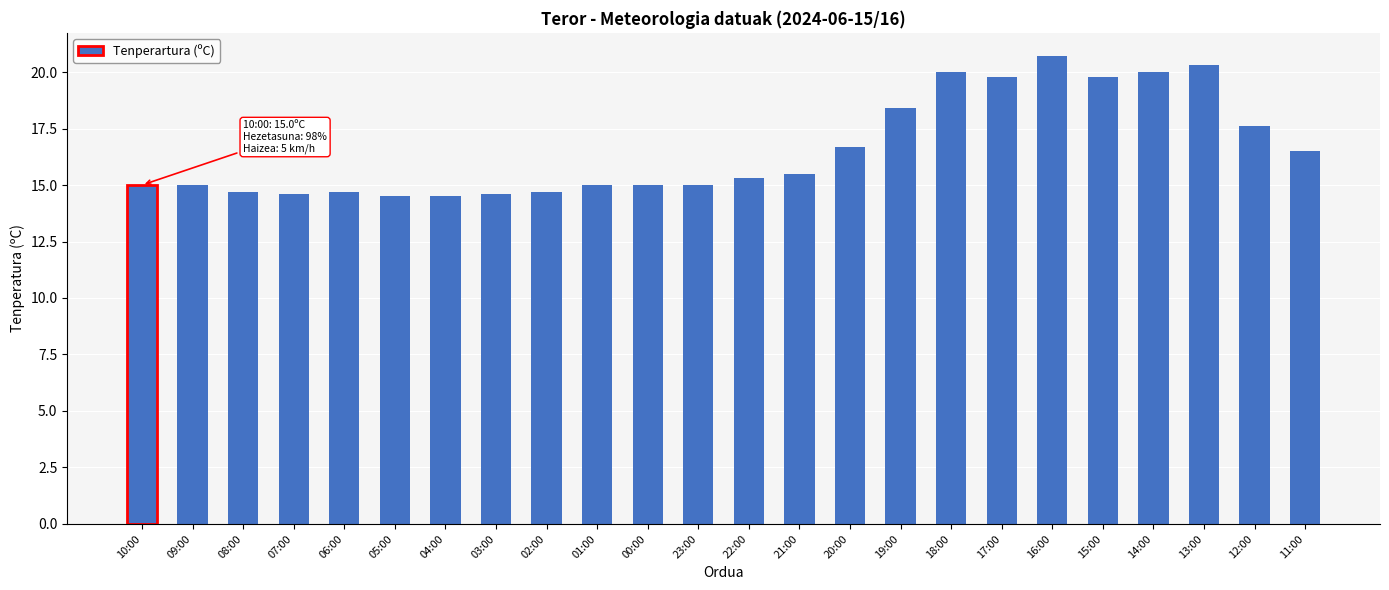

Reading right to left, what are all the values shown in this chart?

16.5	17.6	20.3	20.0	19.8	20.7	19.8	20.0	18.4	16.7	15.5	15.3	15.0	15.0	15.0	14.7	14.6	14.5	14.5	14.7	14.6	14.7	15.0	15.0